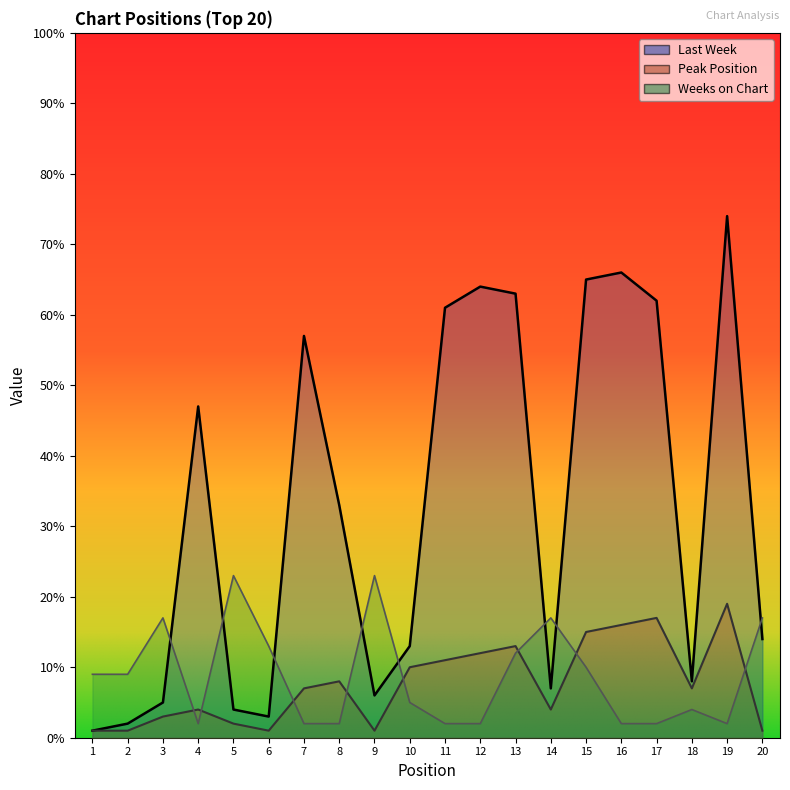

Is it true that Peak Position equals 2 at 5?

True